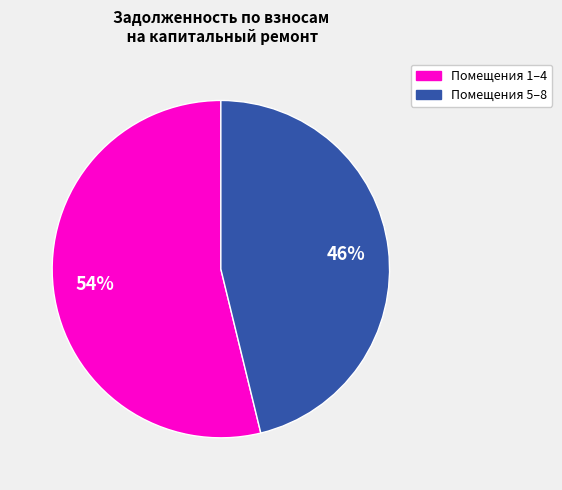

How many segments does this pie chart have?

2